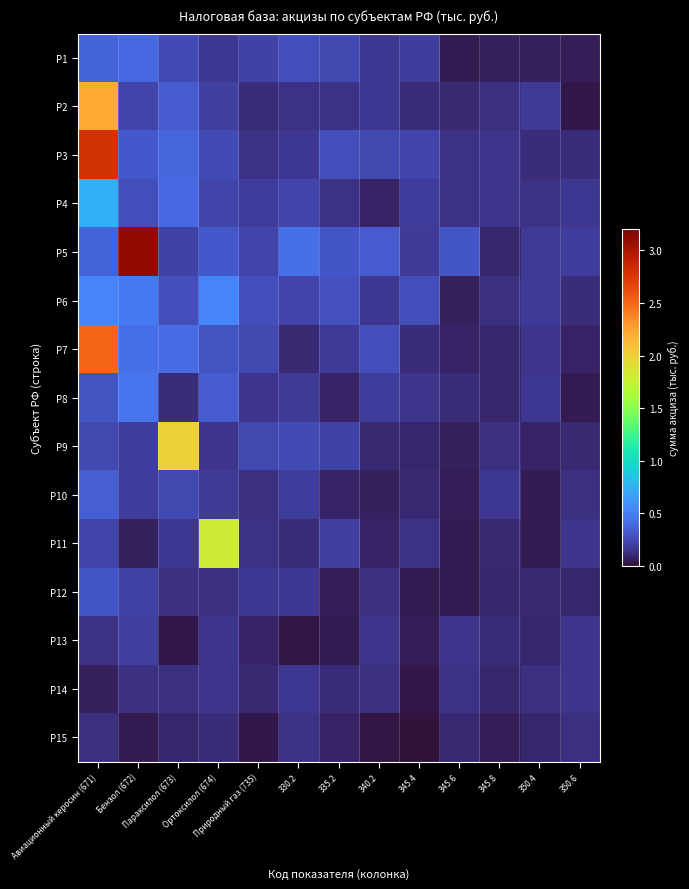

Rank the series at Авиационный керосин (671) from lowest to highest value.

Р14, Р15, Р13, Р11, Р9, Р8, Р12, Р10, Р1, Р5, Р6, Р4, Р2, Р7, Р3